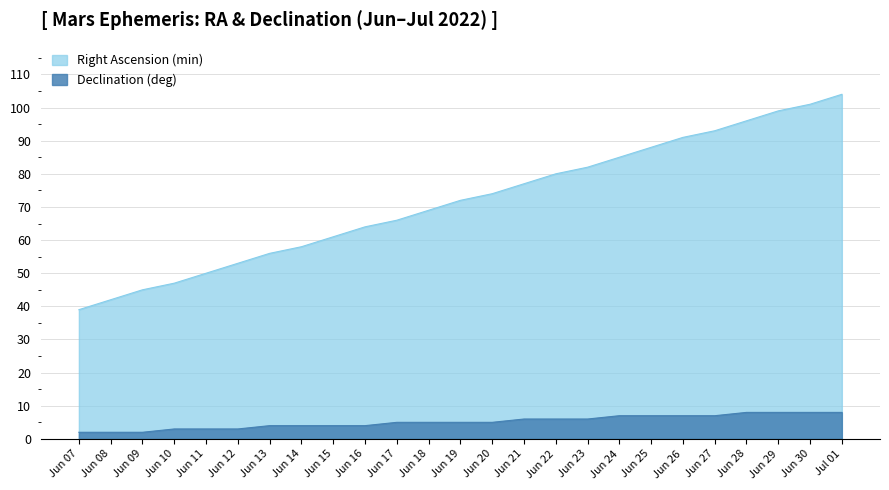

Reading left to right, extract all data points from this chart.

Right Ascension (min): 39	42	45	47	50	53	56	58	61	64	66	69	72	74	77	80	82	85	88	91	93	96	99	101	104
Declination (deg): 2	2	2	3	3	3	4	4	4	4	5	5	5	5	6	6	6	7	7	7	7	8	8	8	8